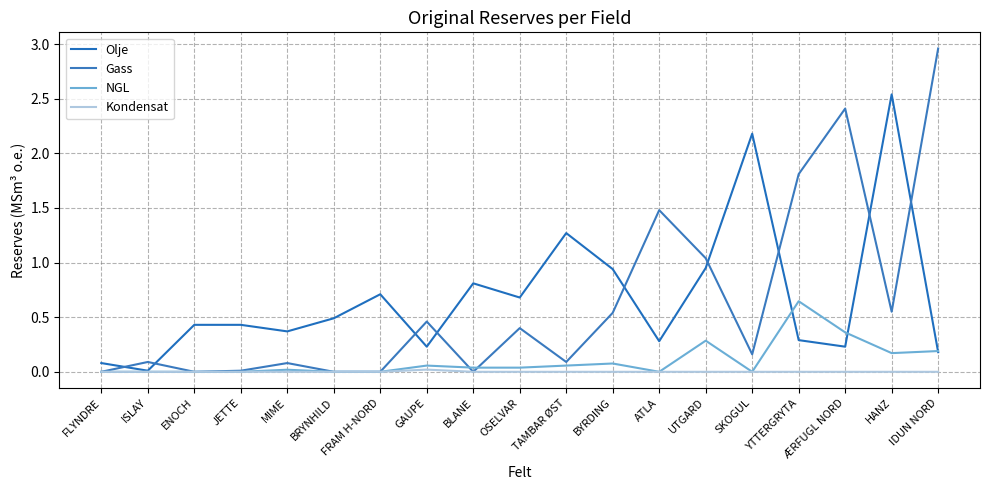

Reading left to right, list all the values displayed in this chart.

Olje: FLYNDRE=0.1	ISLAY=0.0	ENOCH=0.4	JETTE=0.4	MIME=0.4	BRYNHILD=0.5	FRAM H-NORD=0.7	GAUPE=0.2	BLANE=0.8	OSELVAR=0.7	TAMBAR ØST=1.3	BYRDING=0.9	ATLA=0.3	UTGARD=0.9	SKOGUL=2.2	YTTERGRYTA=0.3	ÆRFUGL NORD=0.2	HANZ=2.5	IDUN NORD=0.2
Gass: FLYNDRE=0.0	ISLAY=0.1	ENOCH=0.0	JETTE=0.0	MIME=0.1	BRYNHILD=0.0	FRAM H-NORD=0.0	GAUPE=0.5	BLANE=0.0	OSELVAR=0.4	TAMBAR ØST=0.1	BYRDING=0.5	ATLA=1.5	UTGARD=1.0	SKOGUL=0.2	YTTERGRYTA=1.8	ÆRFUGL NORD=2.4	HANZ=0.6	IDUN NORD=3.0
NGL: FLYNDRE=0.0	ISLAY=0.0	ENOCH=0.0	JETTE=0.0	MIME=0.0	BRYNHILD=0.0	FRAM H-NORD=0.0	GAUPE=0.1	BLANE=0.0	OSELVAR=0.0	TAMBAR ØST=0.1	BYRDING=0.1	ATLA=0.0	UTGARD=0.3	SKOGUL=0.0	YTTERGRYTA=0.6	ÆRFUGL NORD=0.4	HANZ=0.2	IDUN NORD=0.2
Kondensat: FLYNDRE=0.0	ISLAY=0.0	ENOCH=0.0	JETTE=0.0	MIME=0.0	BRYNHILD=0.0	FRAM H-NORD=0.0	GAUPE=0.0	BLANE=0.0	OSELVAR=0.0	TAMBAR ØST=0.0	BYRDING=0.0	ATLA=0.0	UTGARD=0.0	SKOGUL=0.0	YTTERGRYTA=0.0	ÆRFUGL NORD=0.0	HANZ=0.0	IDUN NORD=0.0